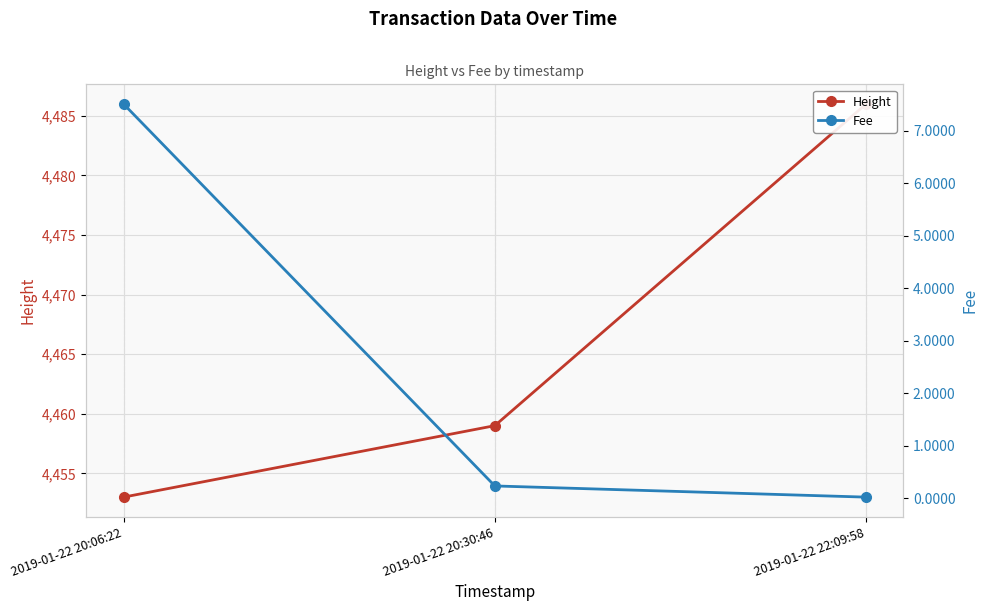

At which category is the sum across all series the highest?

2019-01-22 22:09:58